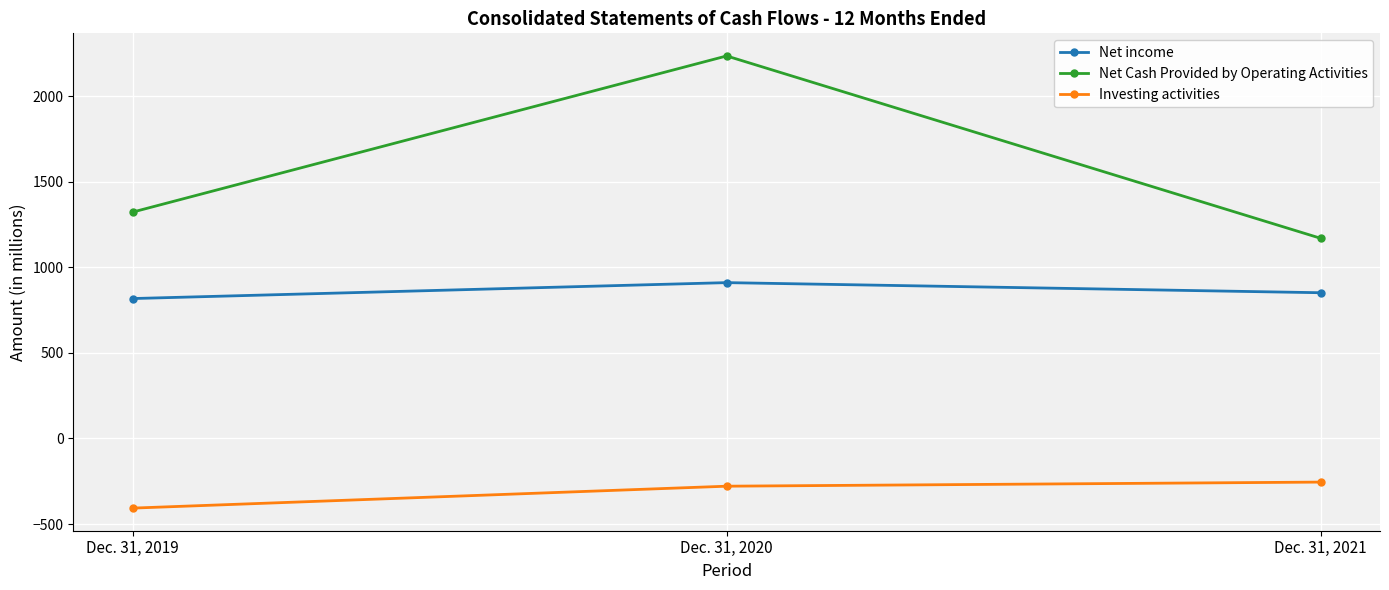

What is the sum of all Net Cash Provided by Operating Activities values?

4725